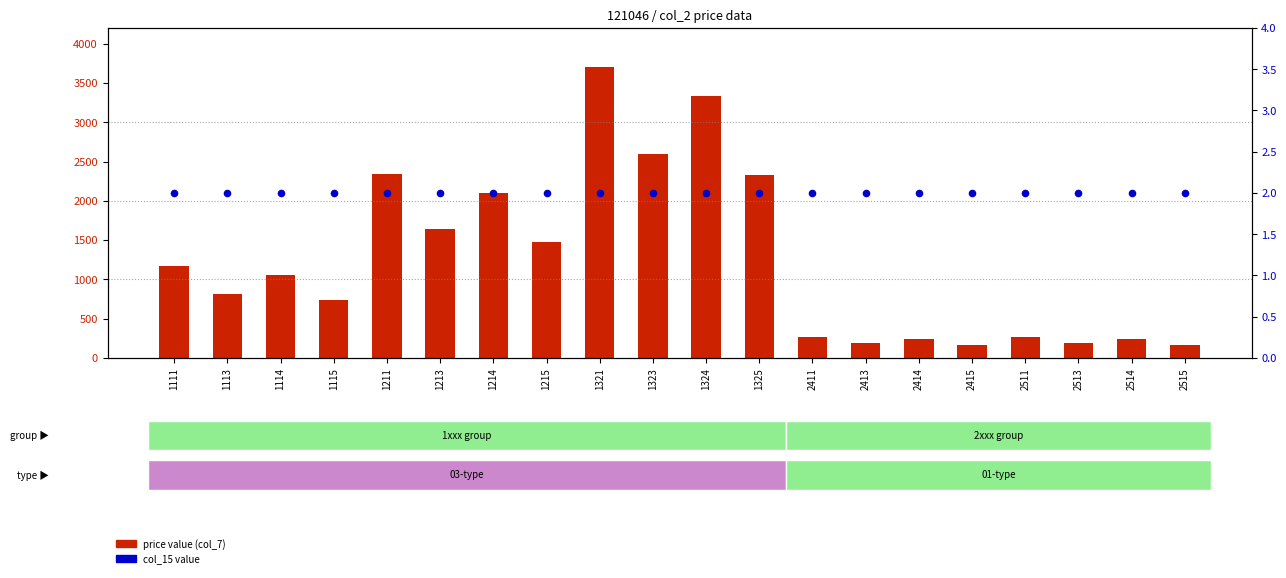

What is the total value across all series at 1213?

1637